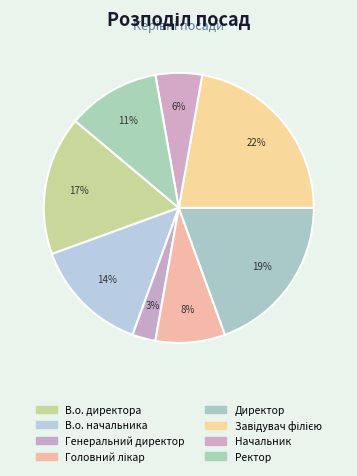

Which slice is the smallest?

Генеральний директор